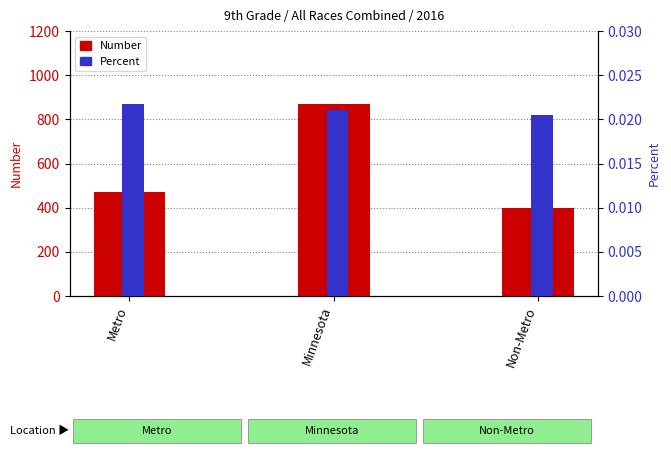

Reading left to right, transcribe all the data shown in this chart.

Number: 469.0	869.0	400.0
Percent: 0.0	0.0	0.0